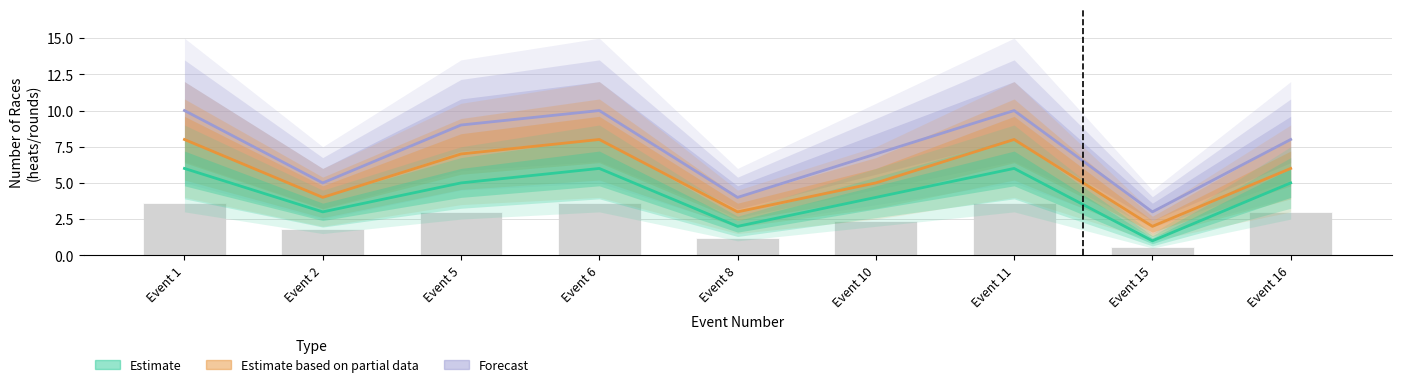

What is the difference between the maximum and minimum values in the Forecast series?

7